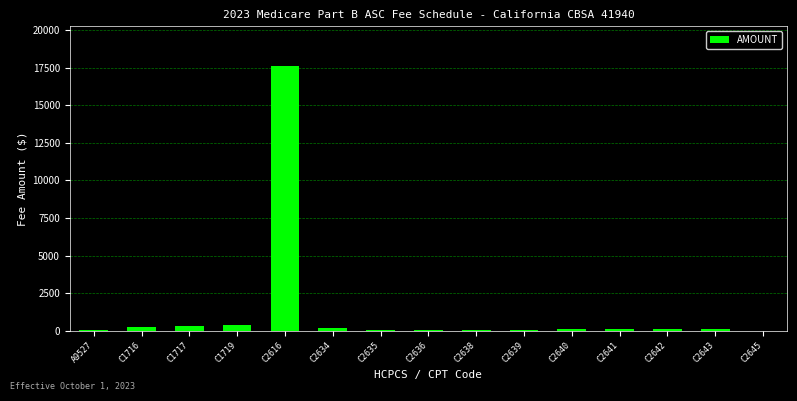

Does the chart contain stacked bars?

No